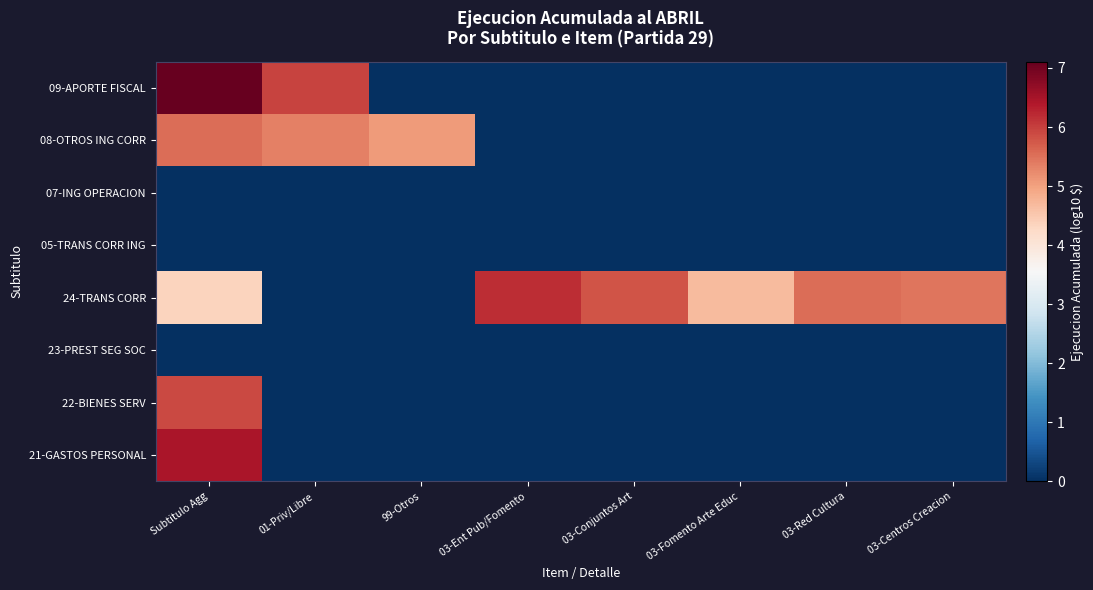

Reading right to left, what are all the values shown in this chart?

21-GASTOS PERSONAL: 03-Centros Creacion=0.0	03-Red Cultura=0.0	03-Fomento Arte Educ=0.0	03-Conjuntos Art=0.0	03-Ent Pub/Fomento=0.0	99-Otros=0.0	01-Priv/Libre=0.0	Subtitulo Agg=6.4
22-BIENES SERV: 03-Centros Creacion=0.0	03-Red Cultura=0.0	03-Fomento Arte Educ=0.0	03-Conjuntos Art=0.0	03-Ent Pub/Fomento=0.0	99-Otros=0.0	01-Priv/Libre=0.0	Subtitulo Agg=5.9
23-PREST SEG SOC: 03-Centros Creacion=0.0	03-Red Cultura=0.0	03-Fomento Arte Educ=0.0	03-Conjuntos Art=0.0	03-Ent Pub/Fomento=0.0	99-Otros=0.0	01-Priv/Libre=0.0	Subtitulo Agg=0.0
24-TRANS CORR: 03-Centros Creacion=5.4	03-Red Cultura=5.5	03-Fomento Arte Educ=4.7	03-Conjuntos Art=5.8	03-Ent Pub/Fomento=6.2	99-Otros=0.0	01-Priv/Libre=0.0	Subtitulo Agg=4.4
05-TRANS CORR ING: 03-Centros Creacion=0.0	03-Red Cultura=0.0	03-Fomento Arte Educ=0.0	03-Conjuntos Art=0.0	03-Ent Pub/Fomento=0.0	99-Otros=0.0	01-Priv/Libre=0.0	Subtitulo Agg=0.0
07-ING OPERACION: 03-Centros Creacion=0.0	03-Red Cultura=0.0	03-Fomento Arte Educ=0.0	03-Conjuntos Art=0.0	03-Ent Pub/Fomento=0.0	99-Otros=0.0	01-Priv/Libre=0.0	Subtitulo Agg=0.0
08-OTROS ING CORR: 03-Centros Creacion=0.0	03-Red Cultura=0.0	03-Fomento Arte Educ=0.0	03-Conjuntos Art=0.0	03-Ent Pub/Fomento=0.0	99-Otros=5.1	01-Priv/Libre=5.4	Subtitulo Agg=5.5
09-APORTE FISCAL: 03-Centros Creacion=0.0	03-Red Cultura=0.0	03-Fomento Arte Educ=0.0	03-Conjuntos Art=0.0	03-Ent Pub/Fomento=0.0	99-Otros=0.0	01-Priv/Libre=6.0	Subtitulo Agg=7.1